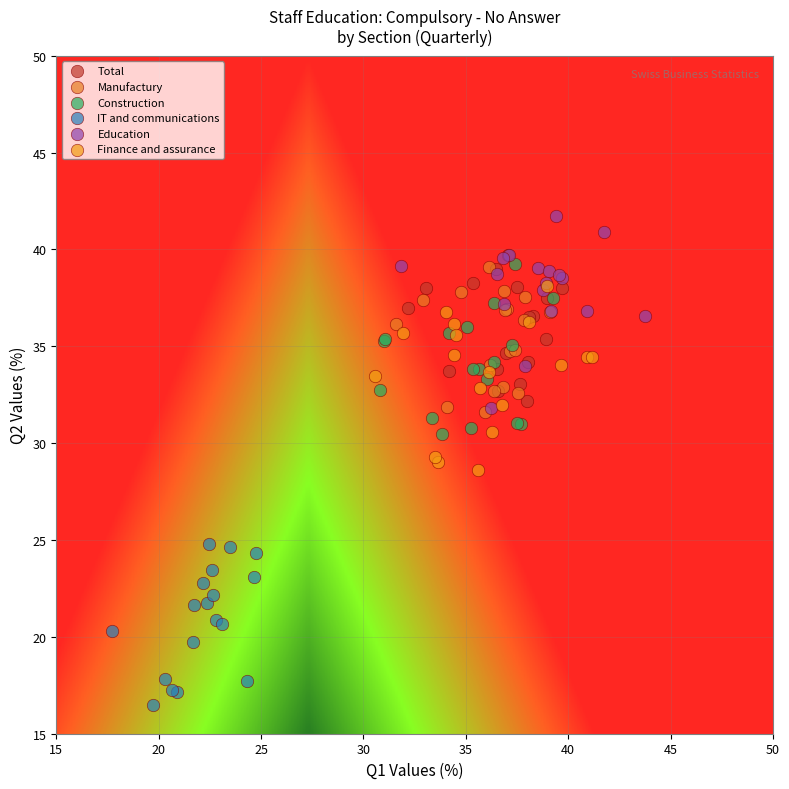

What are all the series names shown in the legend?

Total, Manufactury, Construction, IT and communications, Education, Finance and assurance